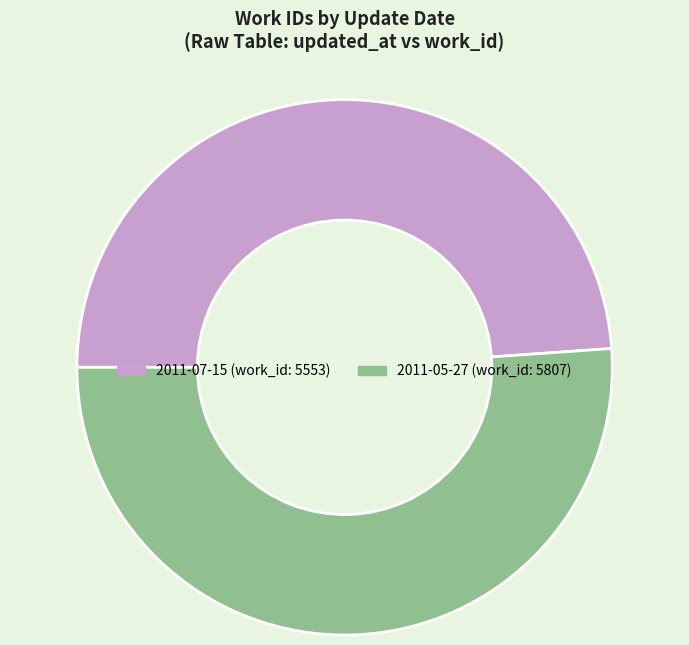

Is the sum of 2011-05-27 and 2011-07-15 greater than half?

Yes